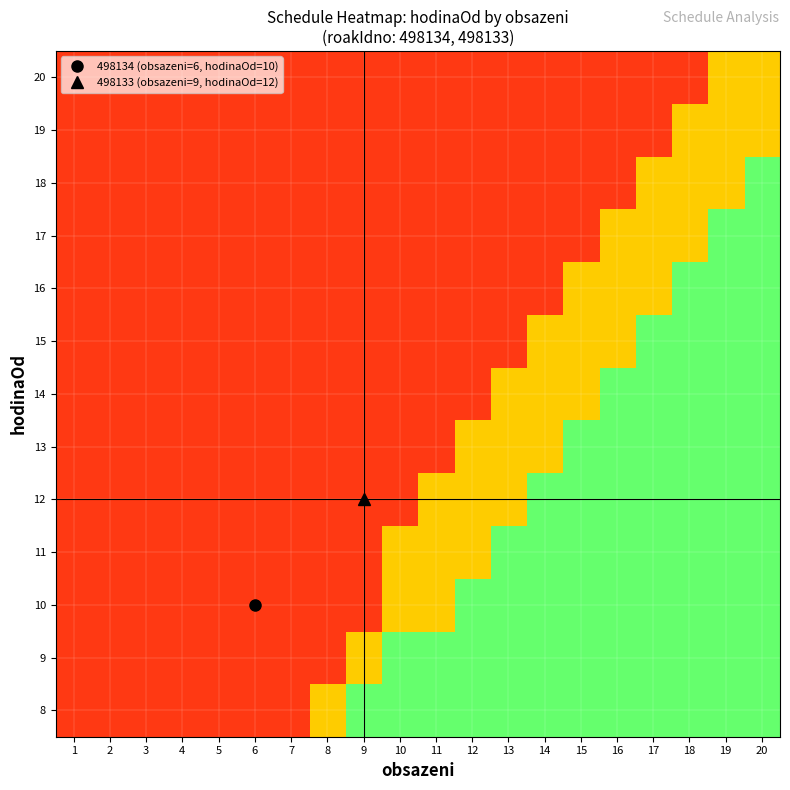

What is the greatest value displayed?

0.8